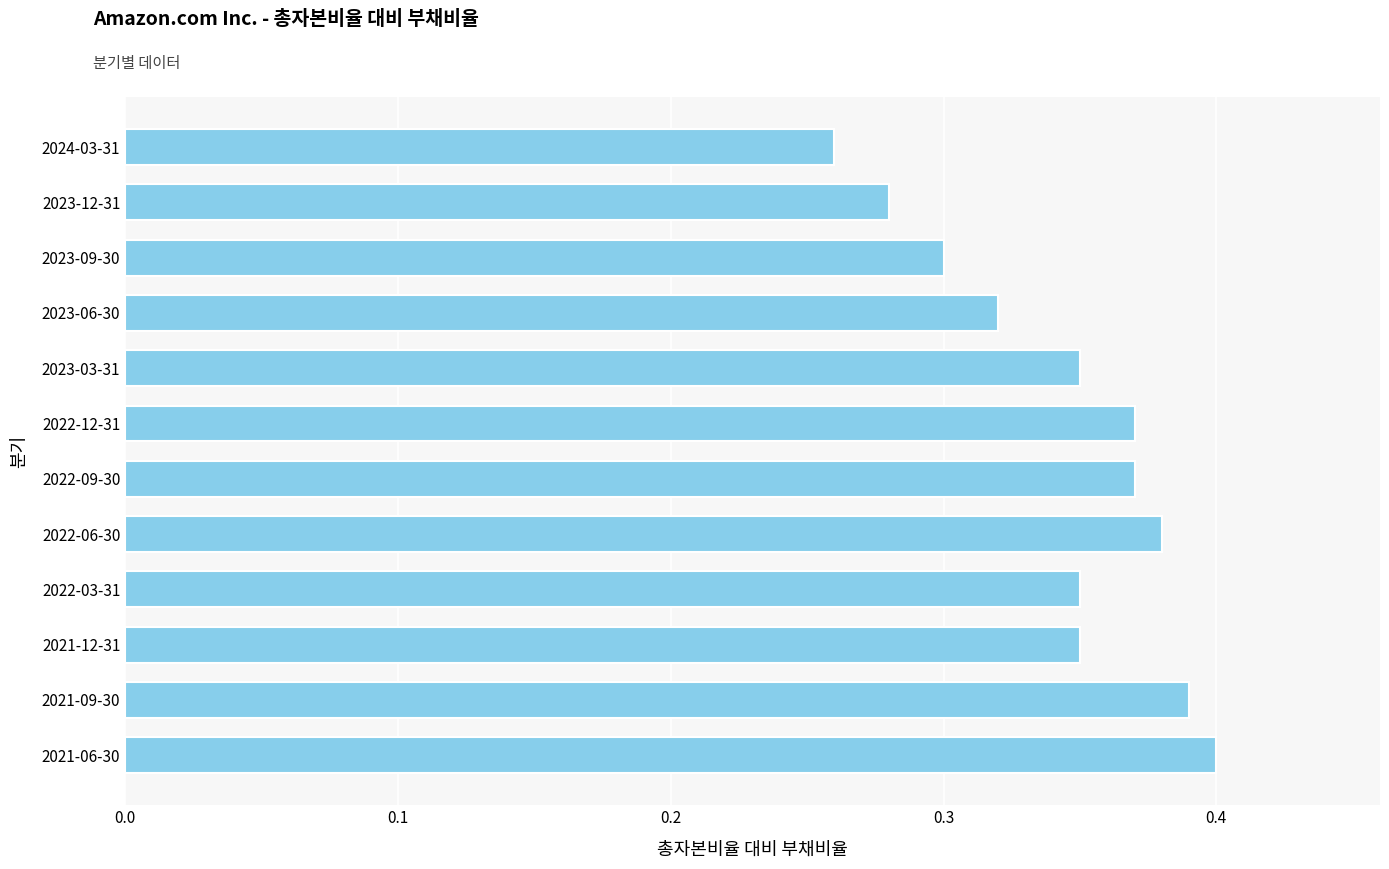

Count the values in the range 0 to 1.

12